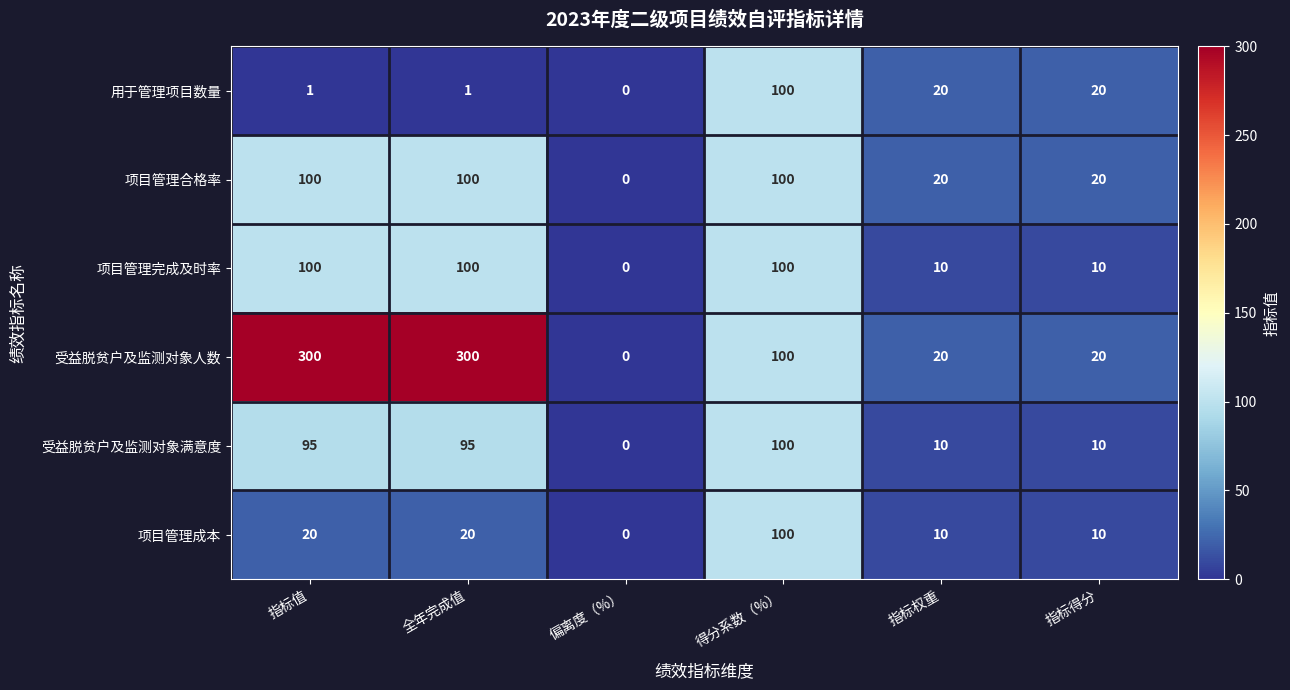

What is the difference between the second highest and second lowest values in the 项目管理合格率 series?

80